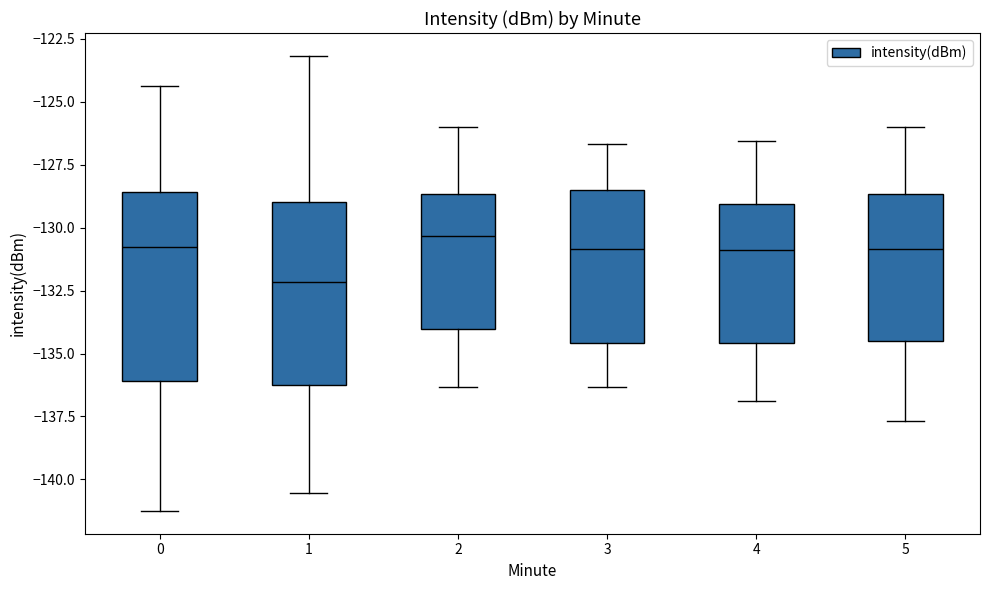

Where is the upper edge of the box at x = 4 on the y-axis? The values are not printed on the chart, so give them approximately, as read against the axis.

-129.0